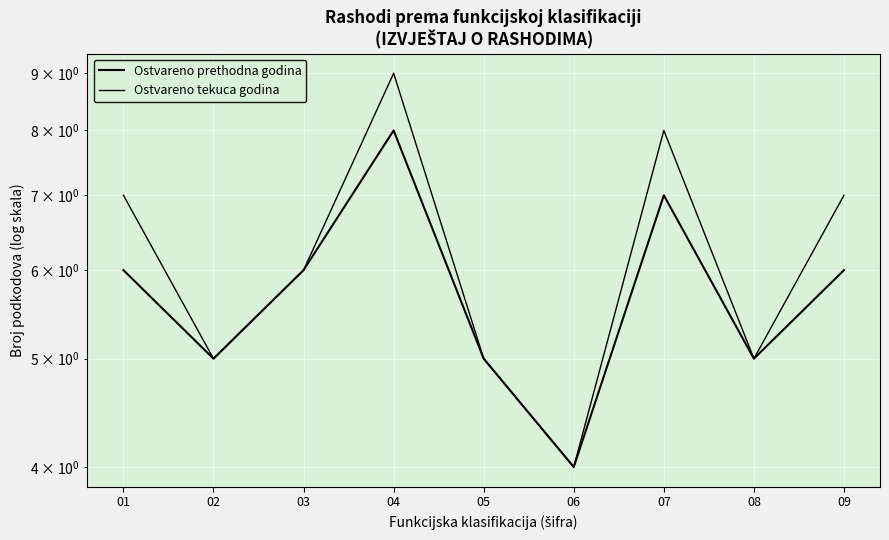

How many data points in Ostvareno prethodna godina are above 6?

2